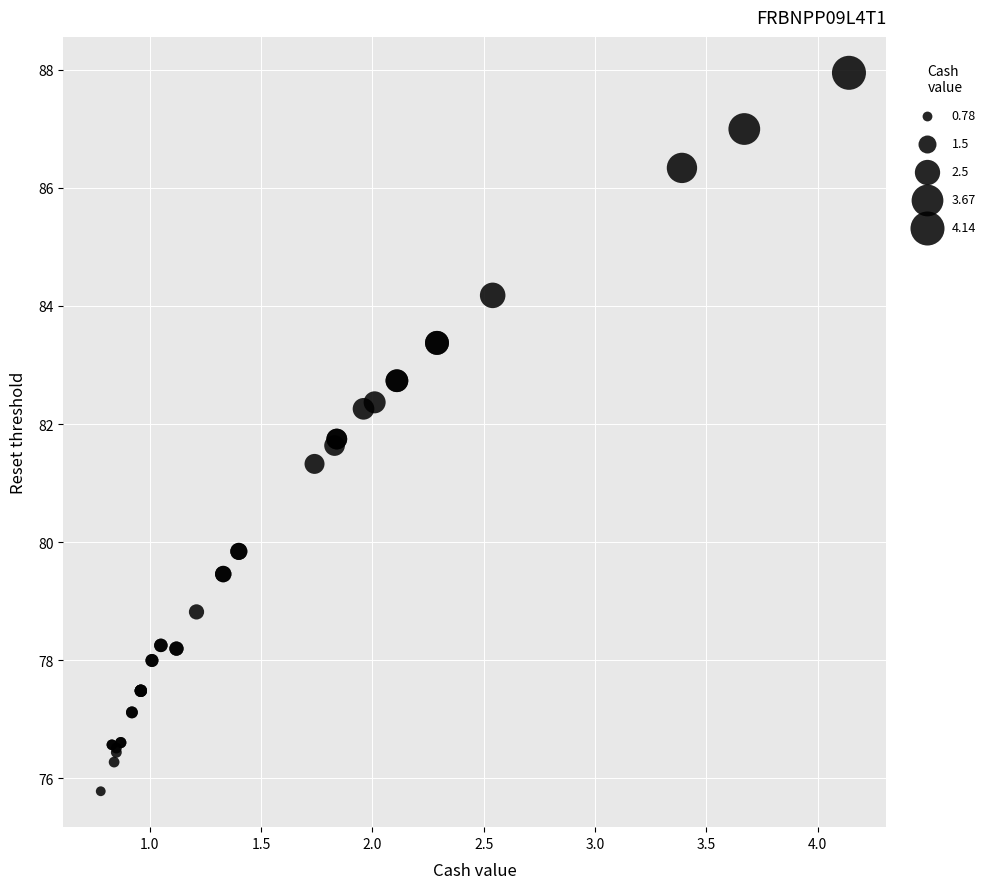

What Y value in the scatter plot is closest to 81?

81.3